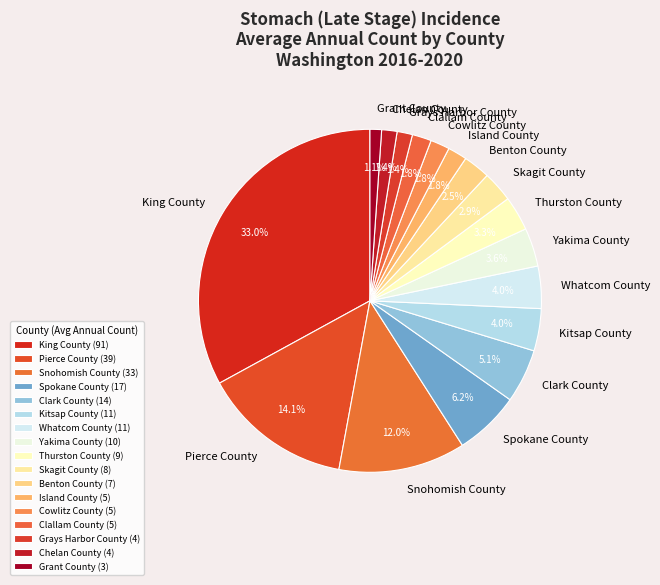

To the nearest percent, what is the difference between the largest and smallest slice percentages?

32%